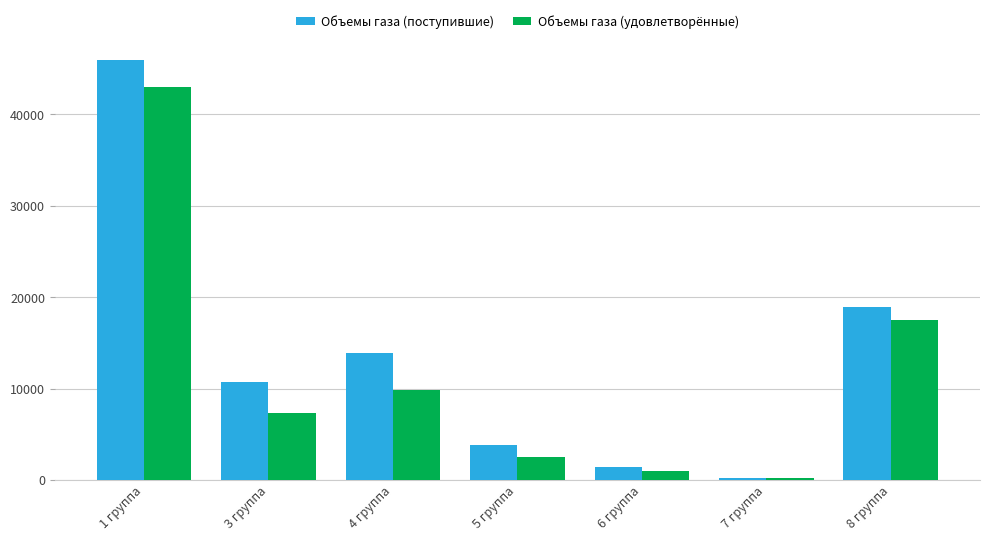

How many bars are there in total?

14